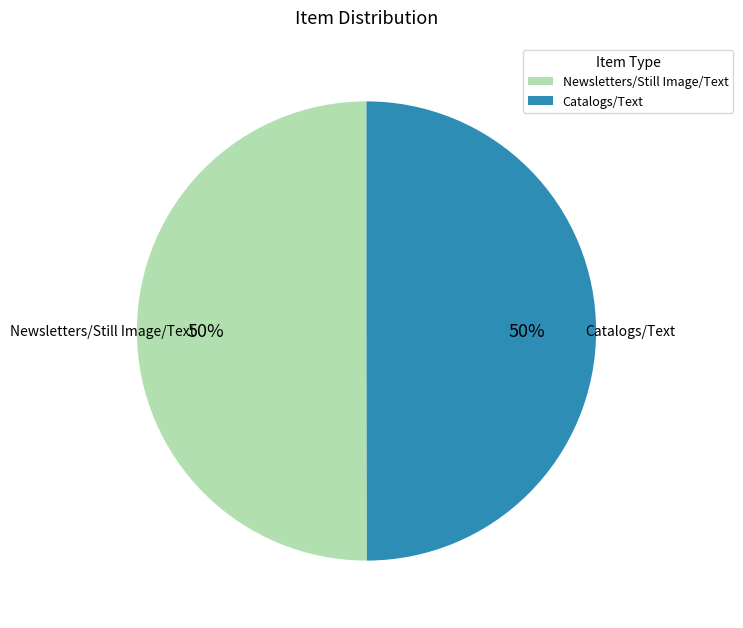

What is the ratio of the value at Newsletters/Still Image/Text to the value at Catalogs/Text?

1.0